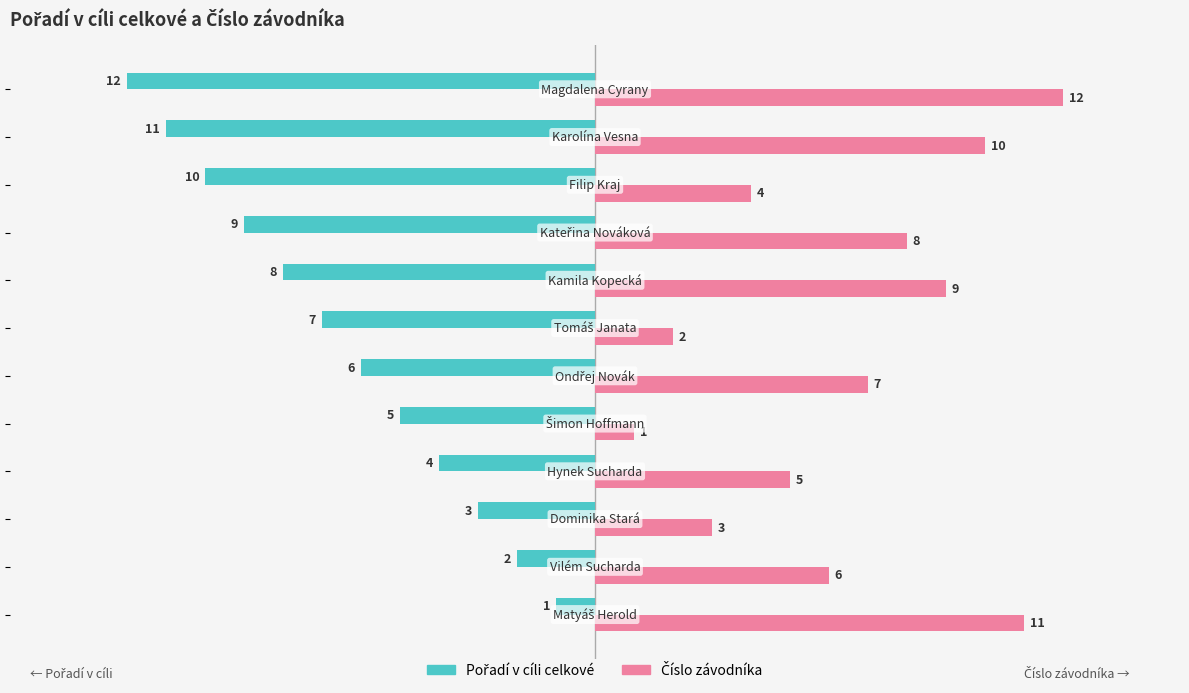

What is the minimum value shown in the chart?

-12